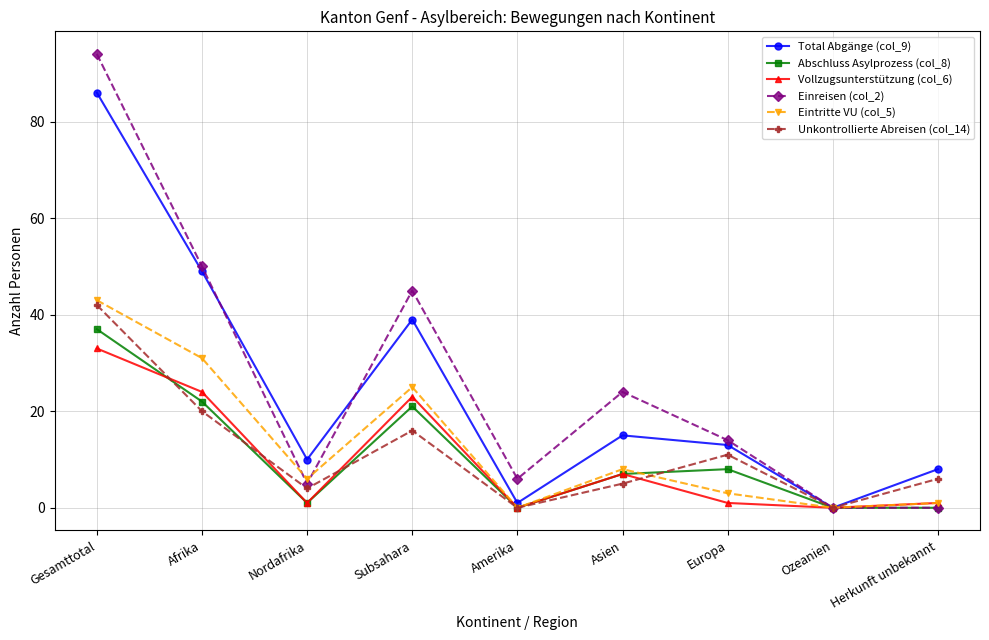

Where do Vollzugsunterstützung (col_6) and Unkontrollierte Abreisen (col_14) first cross each other?

Gesamttotal and Afrika